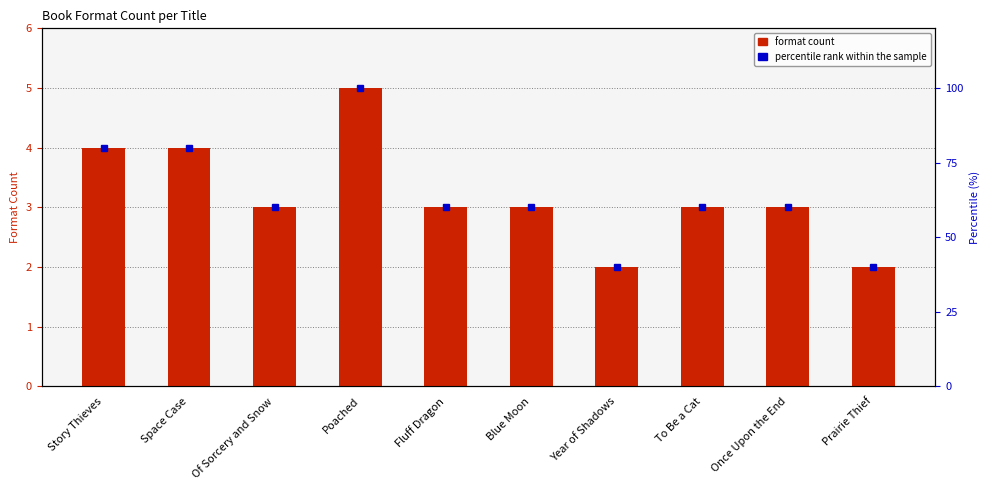

How many groups of bars are there?

10